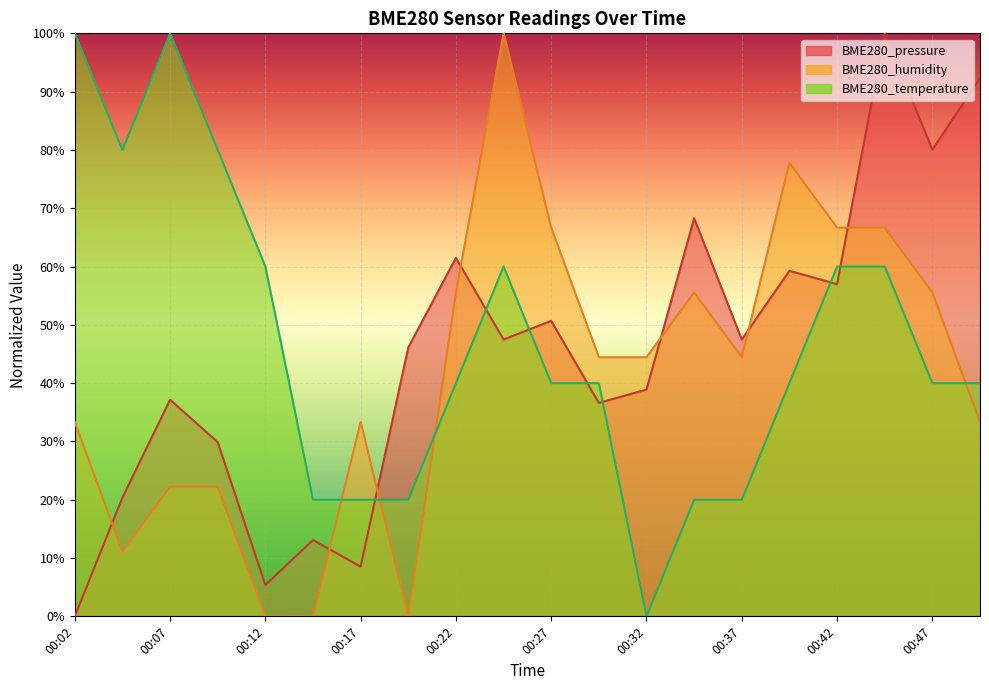

At how many categories does at least one series exceed 0?

20